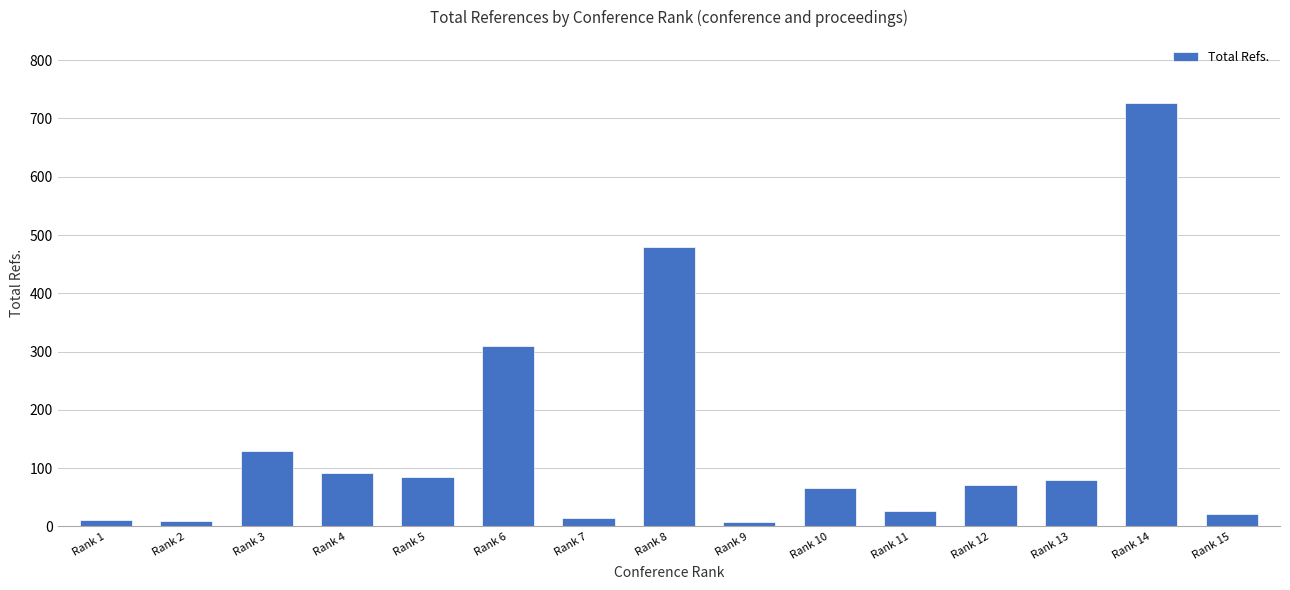

At which label is the value closest to 367?

Rank 6